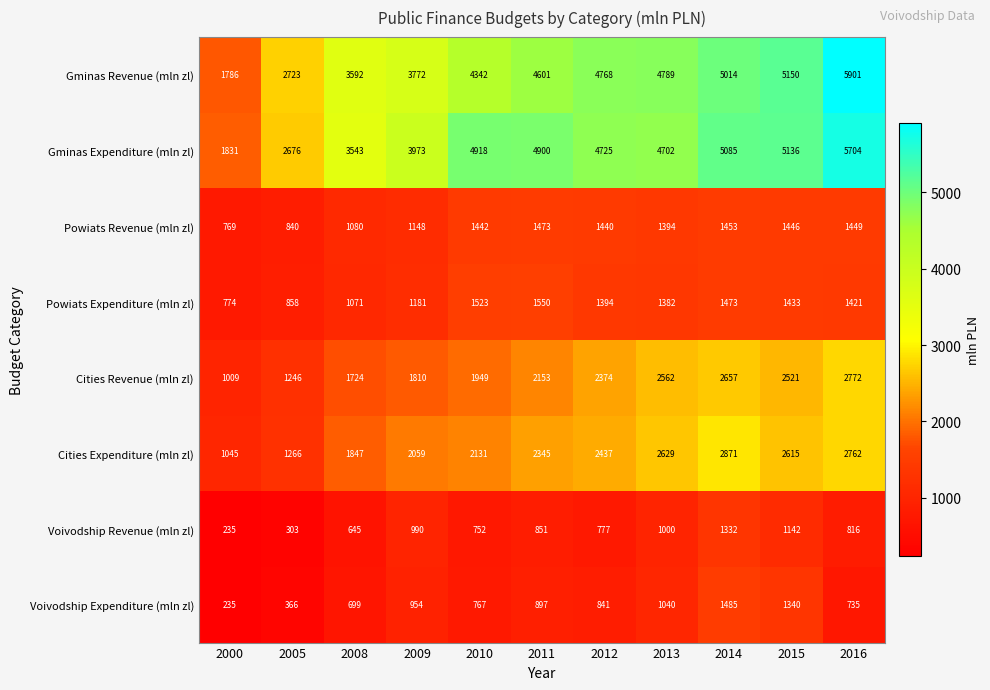

Between 2011 and 2013, which series saw the biggest shift?

Cities Revenue (mln zl)